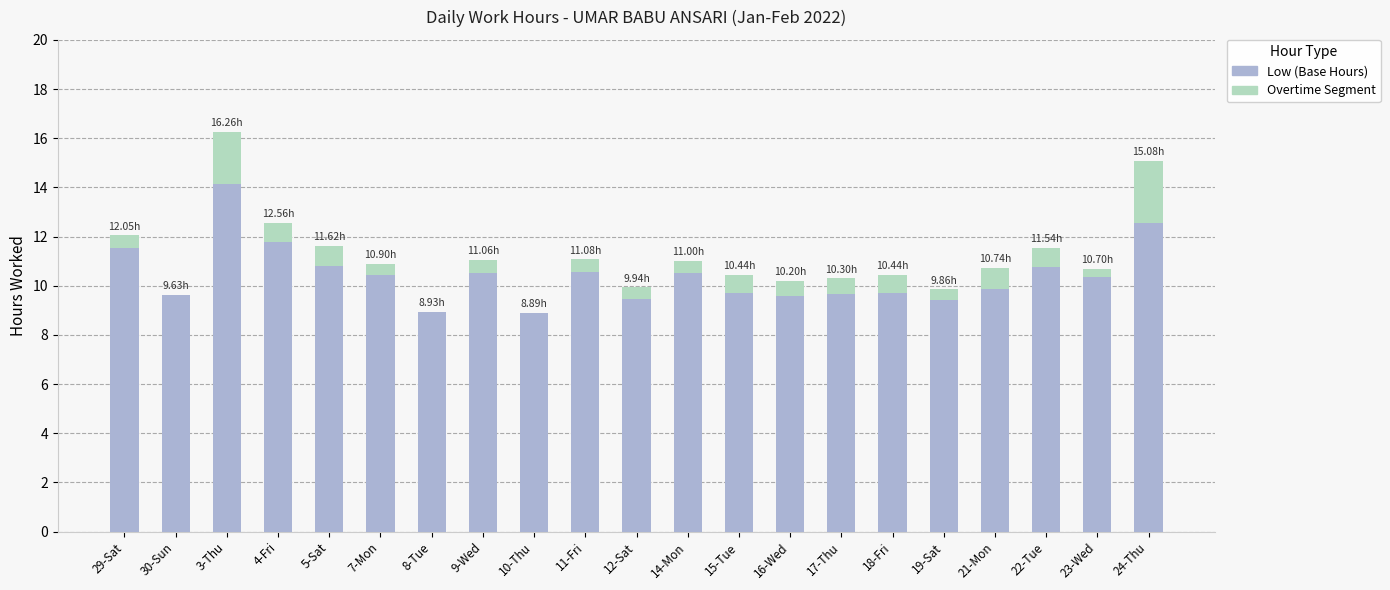

At which category is the sum across all series the highest?

3-Thu